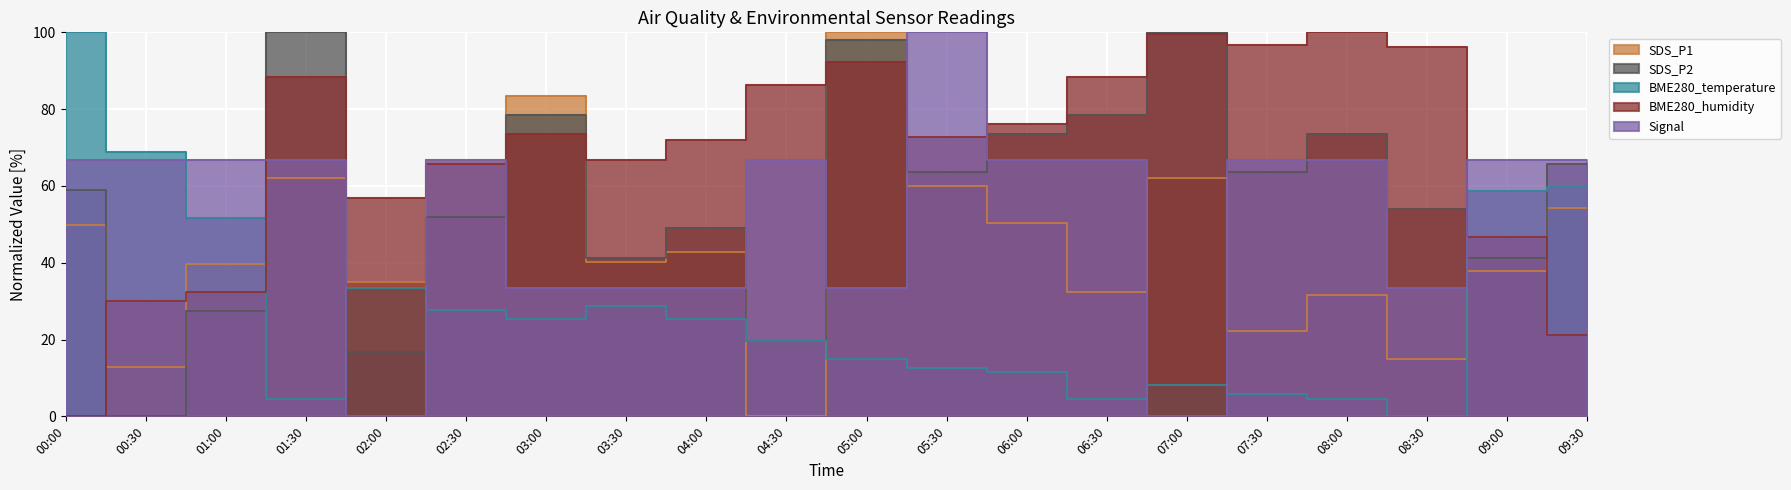

Reading right to left, extract all data points from this chart.

SDS_P1: 54.3	37.8	15.0	31.7	22.3	62.2	32.3	50.2	60.0	100.0	0.0	42.7	40.2	83.5	66.8	35.0	62.2	39.6	12.8	49.8
SDS_P2: 65.7	41.2	53.9	73.5	63.7	100.0	78.4	73.5	63.7	98.0	19.6	49.0	41.2	78.4	52.0	16.7	100.0	27.5	0.0	58.8
BME280_temperature: 59.8	58.6	0.0	4.6	5.7	8.0	4.6	11.5	12.6	14.9	19.5	25.3	28.7	25.3	27.6	33.3	4.6	51.7	69.0	100.0
BME280_humidity: 21.3	46.8	96.1	100.0	96.8	99.6	88.3	76.2	72.7	92.2	86.2	72.0	66.7	73.4	65.6	56.7	88.3	32.3	30.1	0.0
Signal: 66.7	66.7	33.3	66.7	66.7	0.0	66.7	66.7	100.0	33.3	66.7	33.3	33.3	33.3	66.7	0.0	66.7	66.7	66.7	66.7